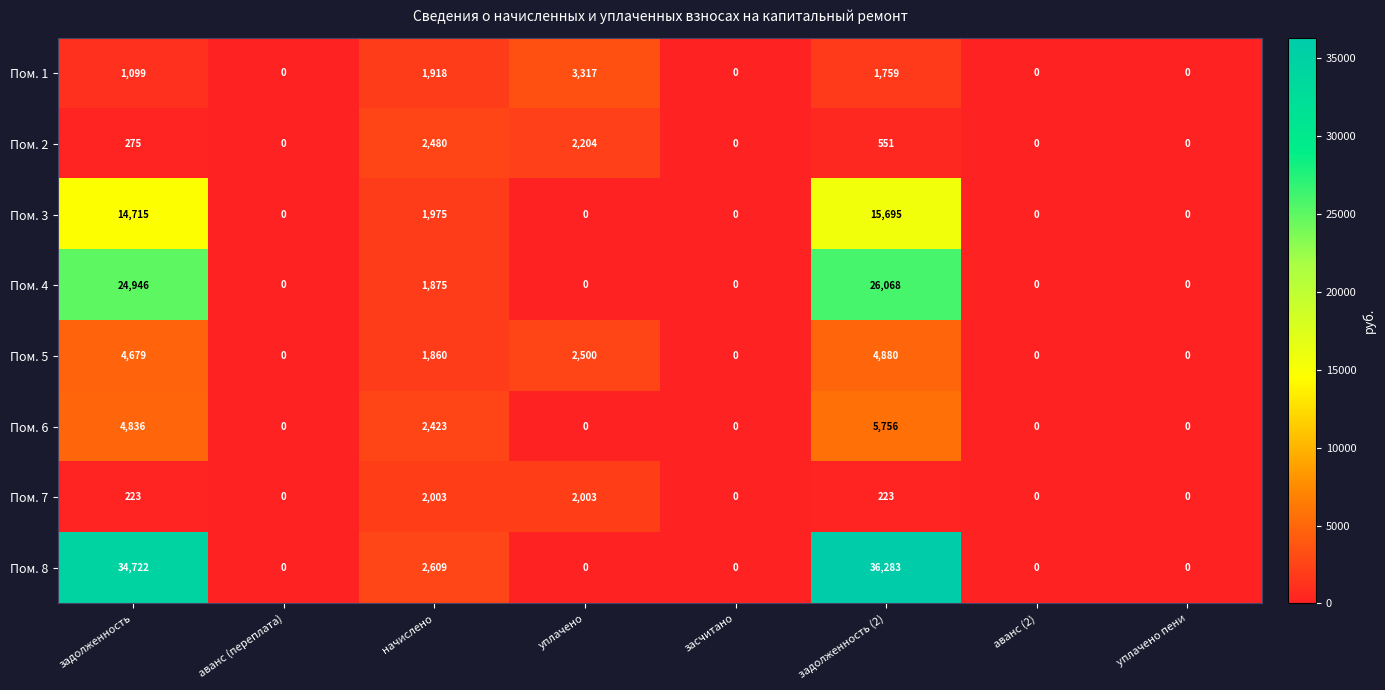

What is the difference between the Пом. 5 values at аванс (2) and уплачено?

2500